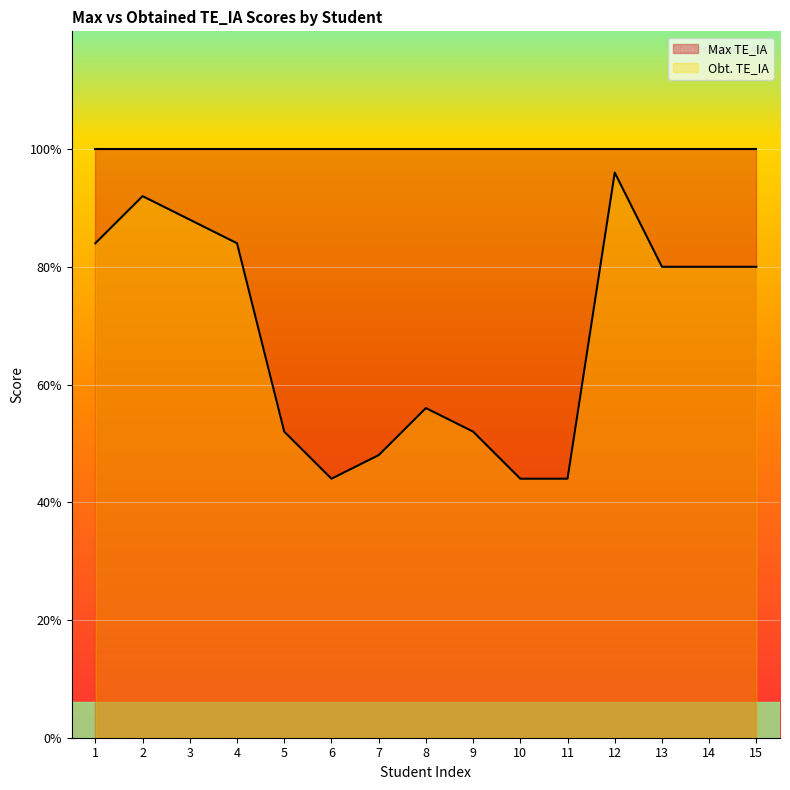

The chart shows a value of 20 at 14. True or false?

True